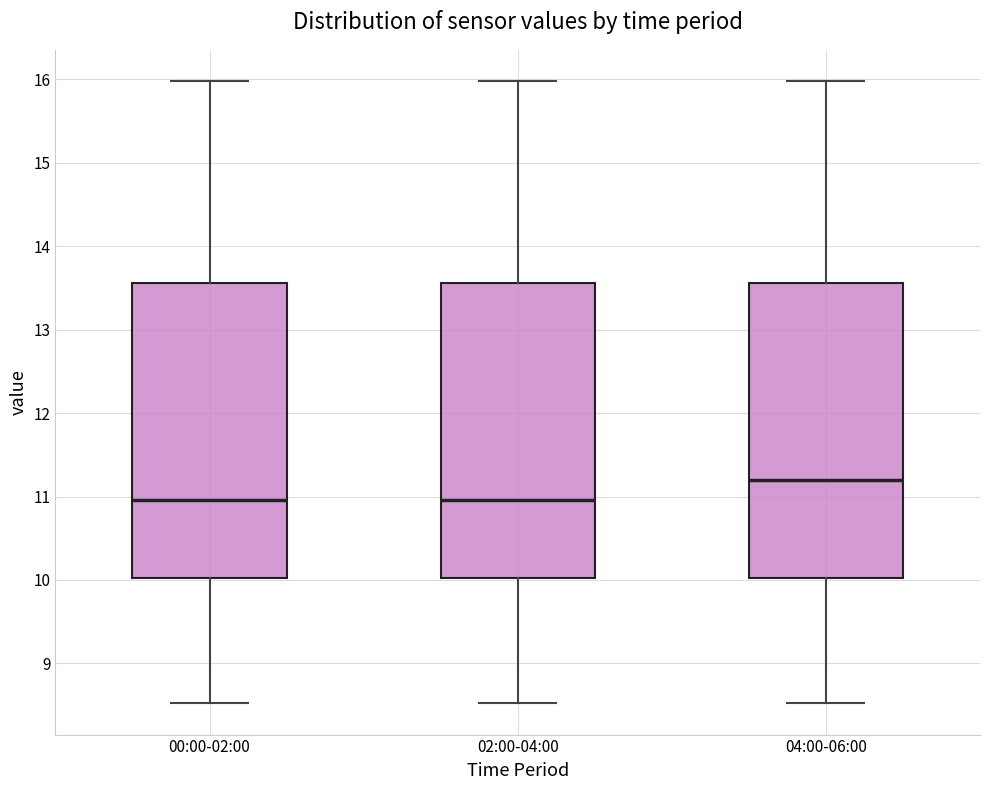

Reading left to right, read every box against the y-axis: the position of its median line, the range the box covers, and the ends of its whiskers. The values are not printed on the chart, so give them approximately, as read against the axis.

00:00-02:00: median 11.0, box 10.0 to 13.6, whiskers 8.5 to 16.0
02:00-04:00: median 11.0, box 10.0 to 13.6, whiskers 8.5 to 16.0
04:00-06:00: median 11.2, box 10.0 to 13.6, whiskers 8.5 to 16.0